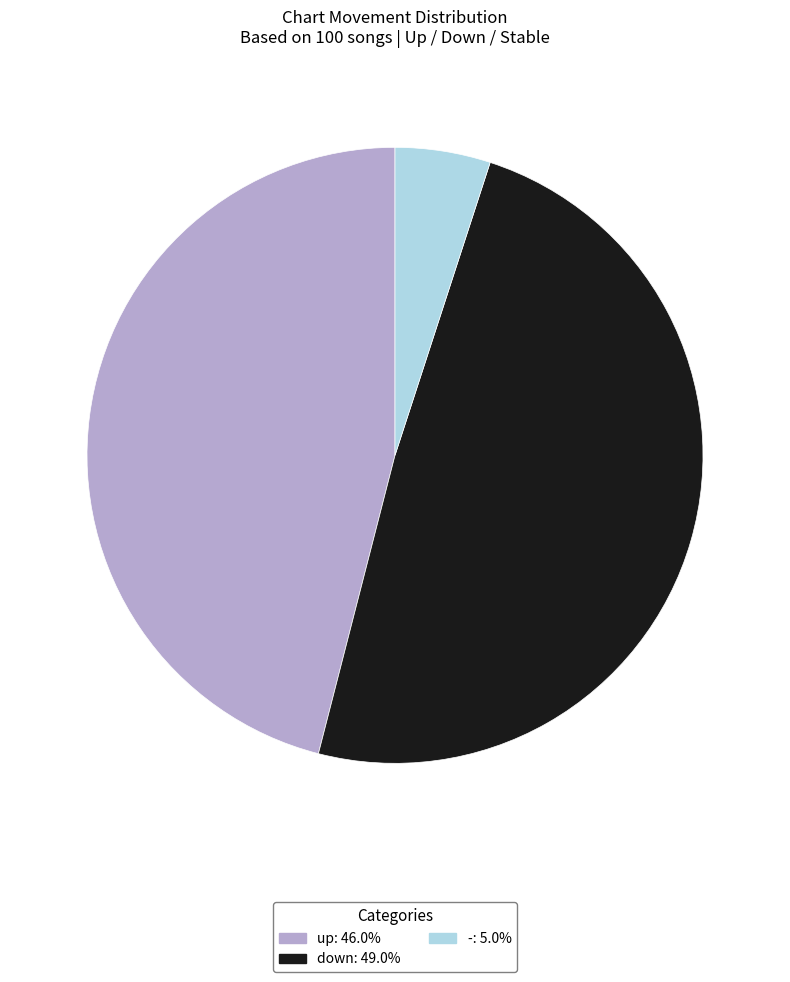

Which category has the biggest portion of the pie?

down